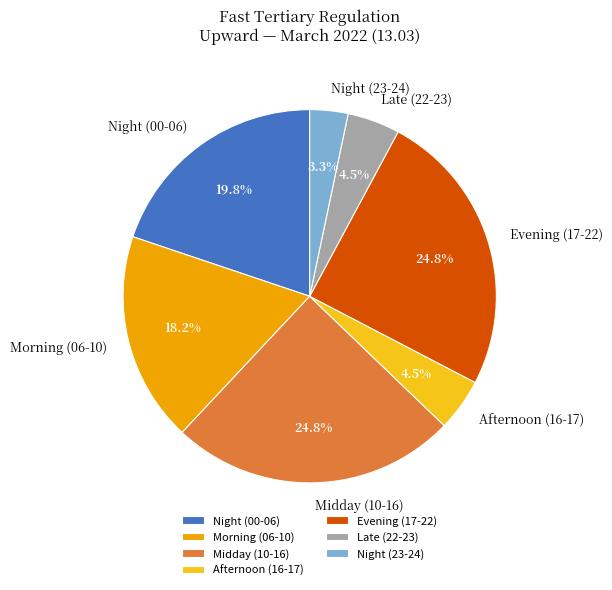

What is the smallest slice in the pie chart?

Night (23-24)